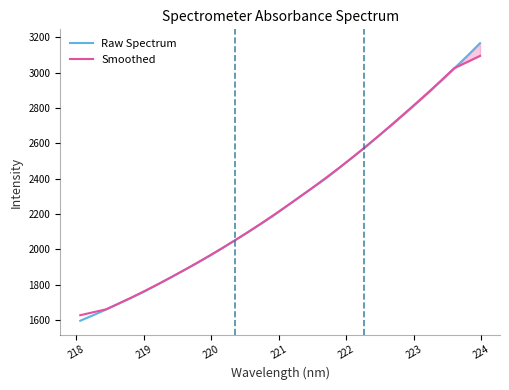

Which series has the largest range (max minus min)?

Raw Spectrum